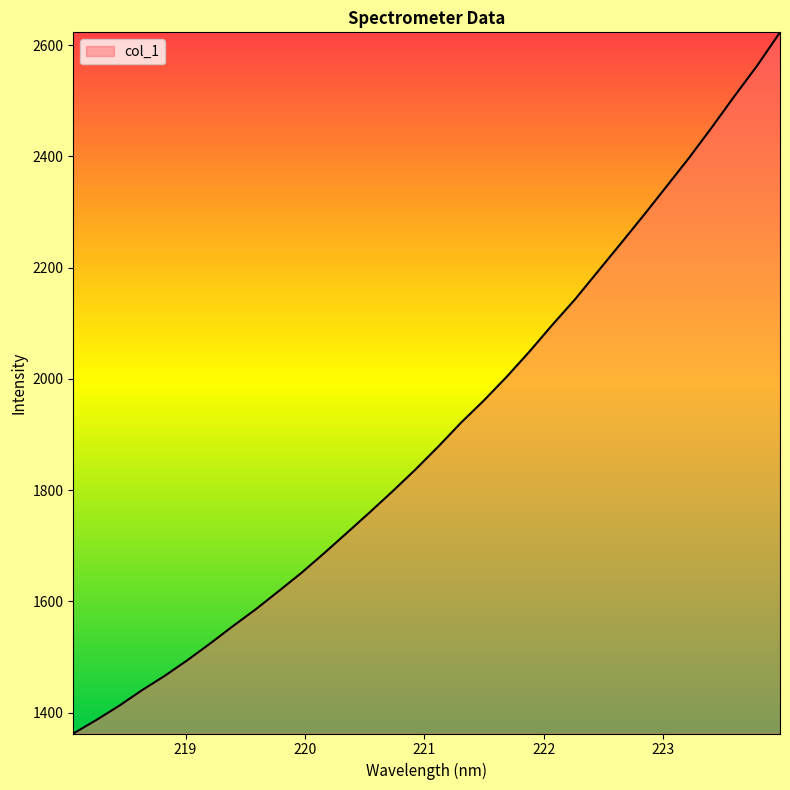

Reading left to right, transcribe all the data shown in this chart.

1362.3	1386.3	1411.8	1439.8	1465.8	1494.0	1524.2	1555.5	1585.7	1618.3	1651.2	1686.7	1723.3	1760.3	1798.0	1837.0	1878.3	1921.3	1961.1	2003.7	2049.1	2096.9	2143.0	2193.1	2243.0	2293.5	2345.2	2397.2	2452.0	2508.4	2563.5	2623.2